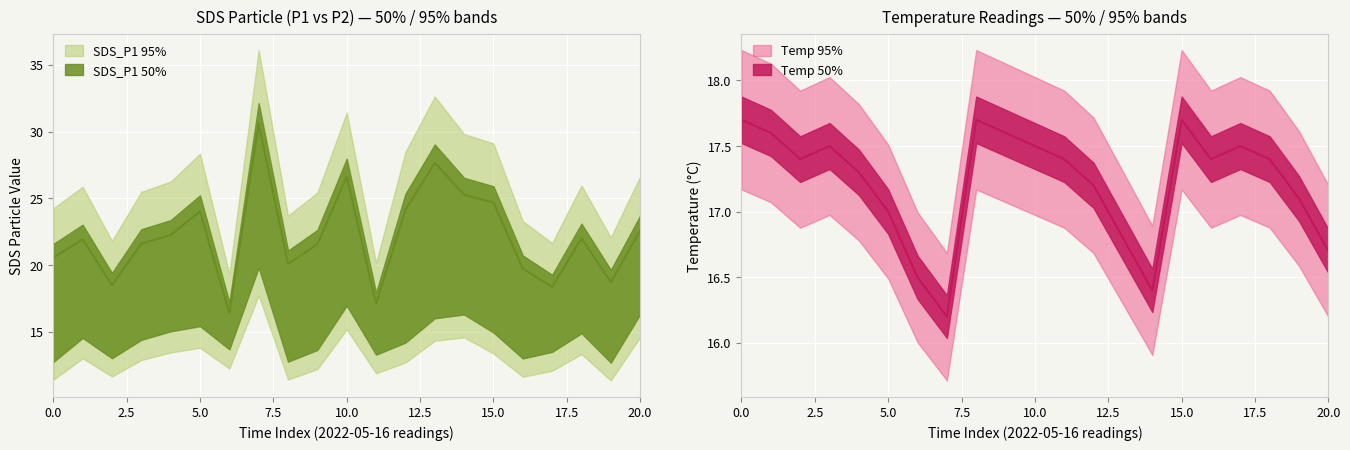

How many data points in SDS_P1 are less than 21?

8